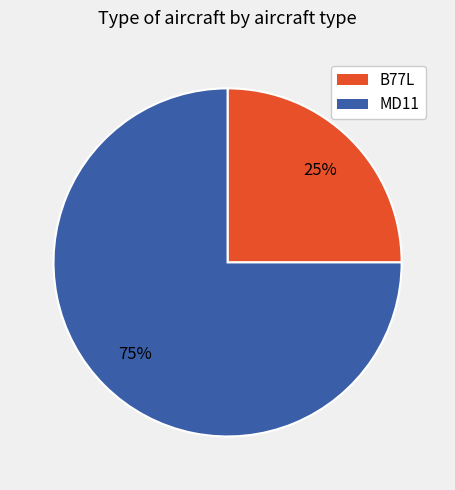

Is the sum of B77L and MD11 greater than half?

Yes